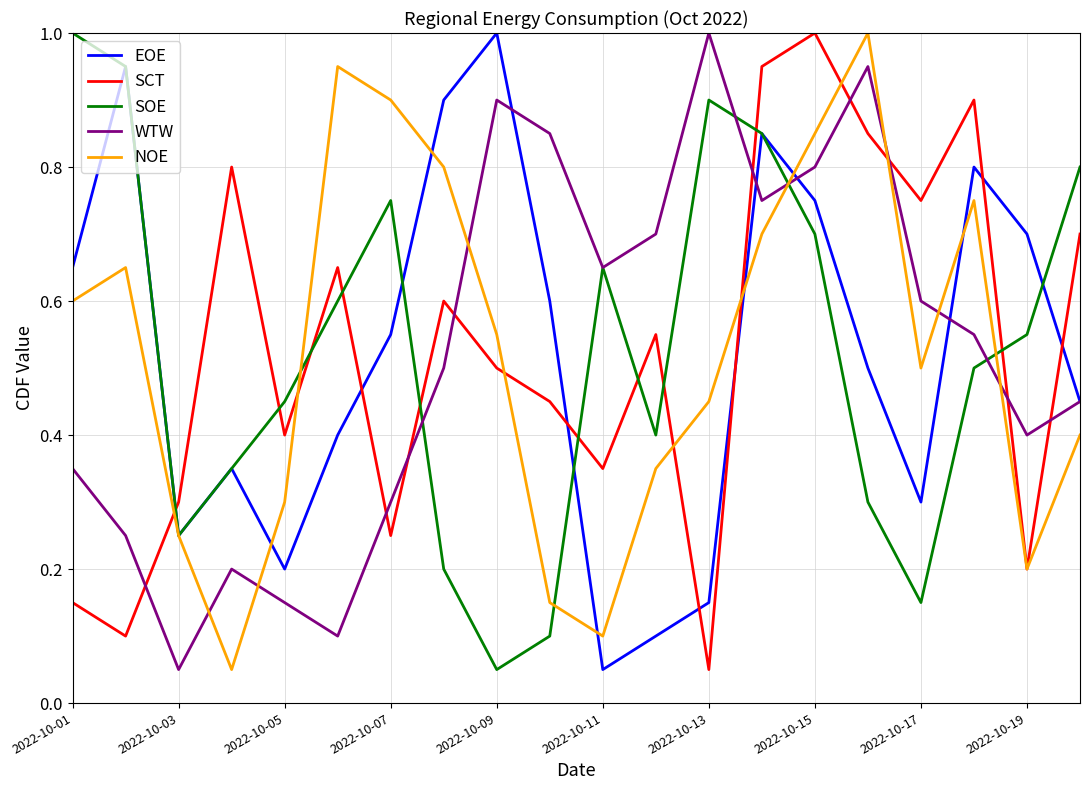

How many times do SCT and WTW cross each other?

9